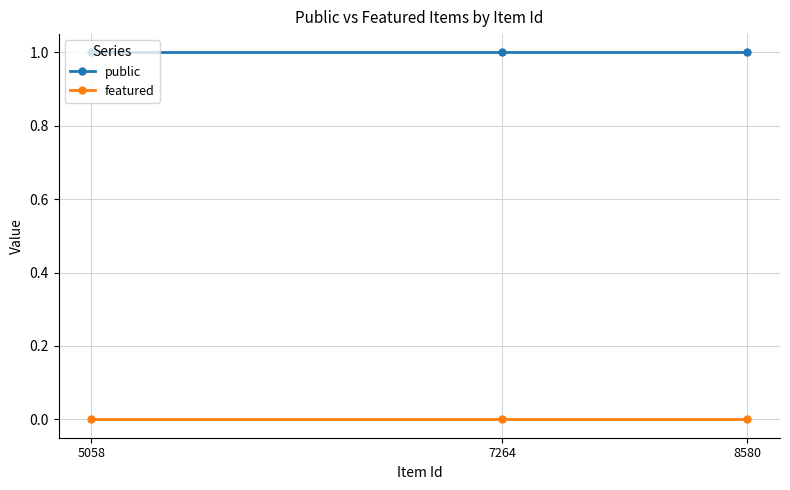

Is this an area chart (filled region under the line)?

No